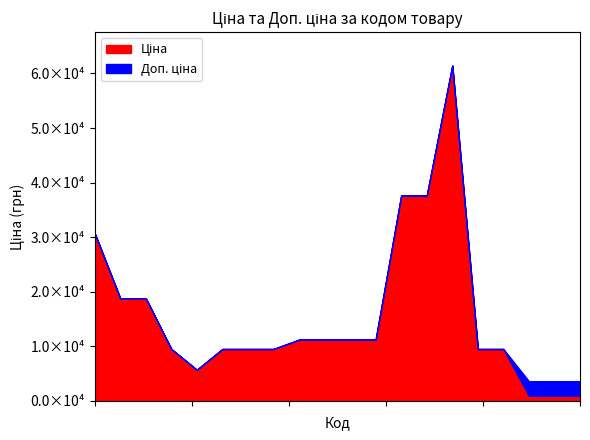

What is the sum of the Ціна values at 285111961 and 283291650?

12084.1